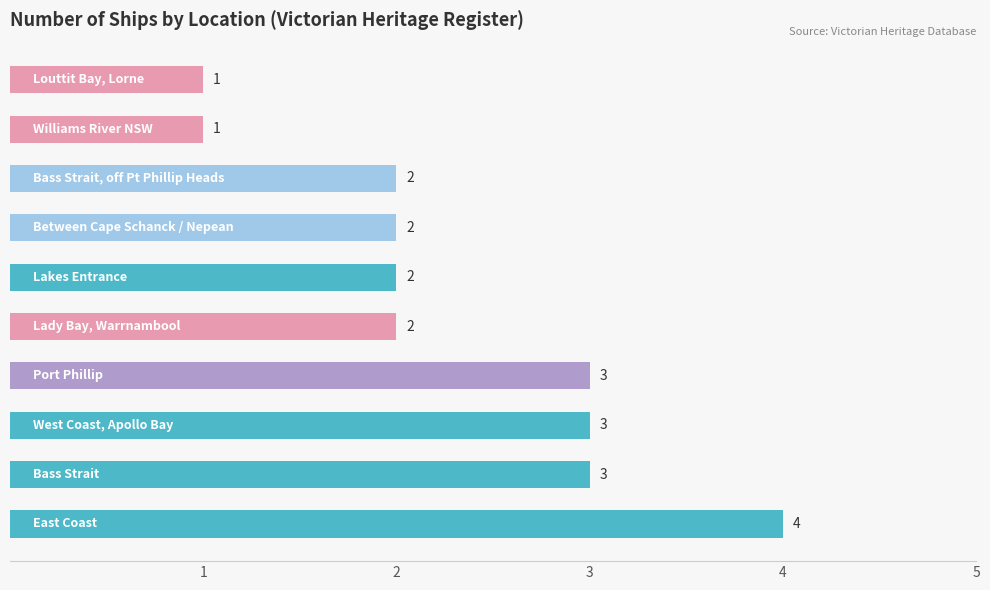

Count the values in the range 2 to 3.

7